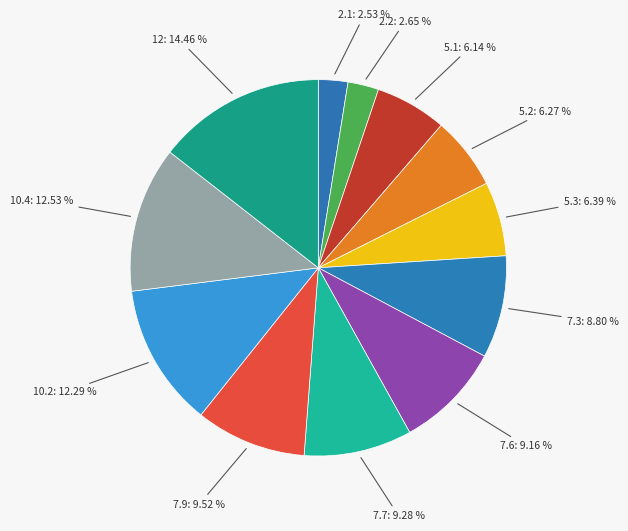

How many segments does this pie chart have?

12